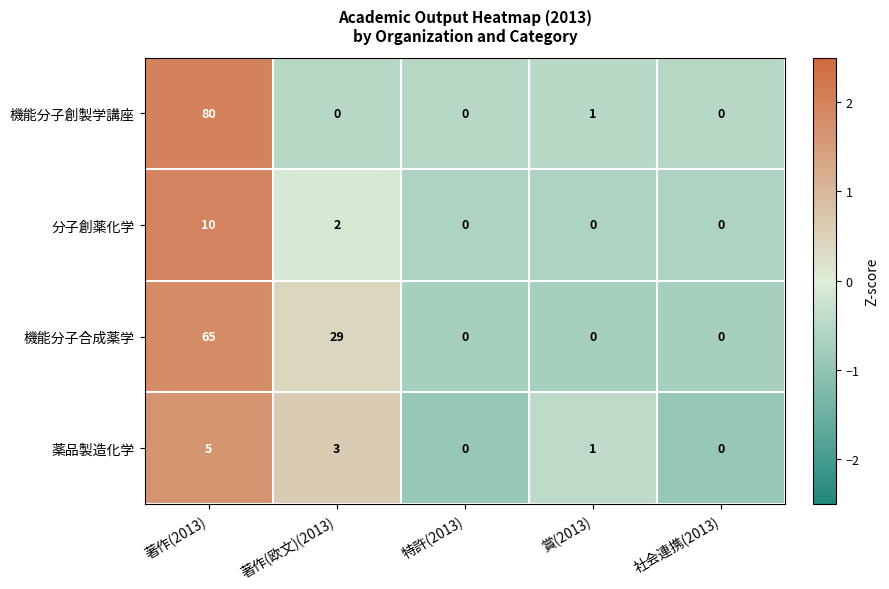

Reading left to right, list all the values displayed in this chart.

機能分子創製学講座: 著作(2013)=80	著作(欧文)(2013)=0	特許(2013)=0	賞(2013)=1	社会連携(2013)=0
分子創薬化学: 著作(2013)=10	著作(欧文)(2013)=2	特許(2013)=0	賞(2013)=0	社会連携(2013)=0
機能分子合成薬学: 著作(2013)=65	著作(欧文)(2013)=29	特許(2013)=0	賞(2013)=0	社会連携(2013)=0
薬品製造化学: 著作(2013)=5	著作(欧文)(2013)=3	特許(2013)=0	賞(2013)=1	社会連携(2013)=0